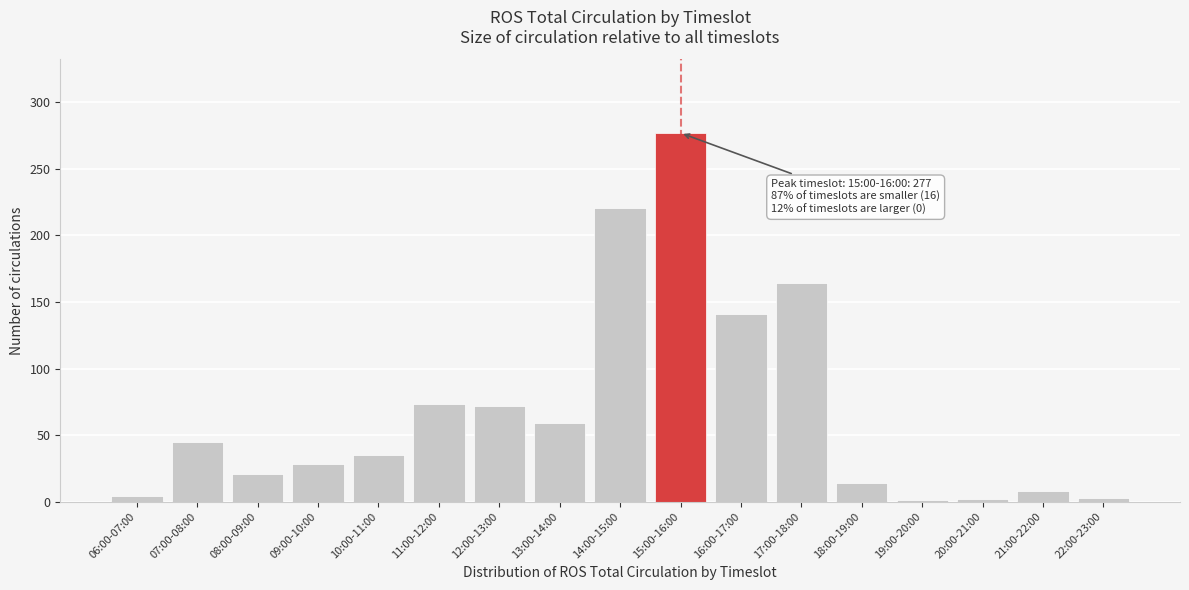

Is it true that the value at 08:00-09:00 is 21?

True